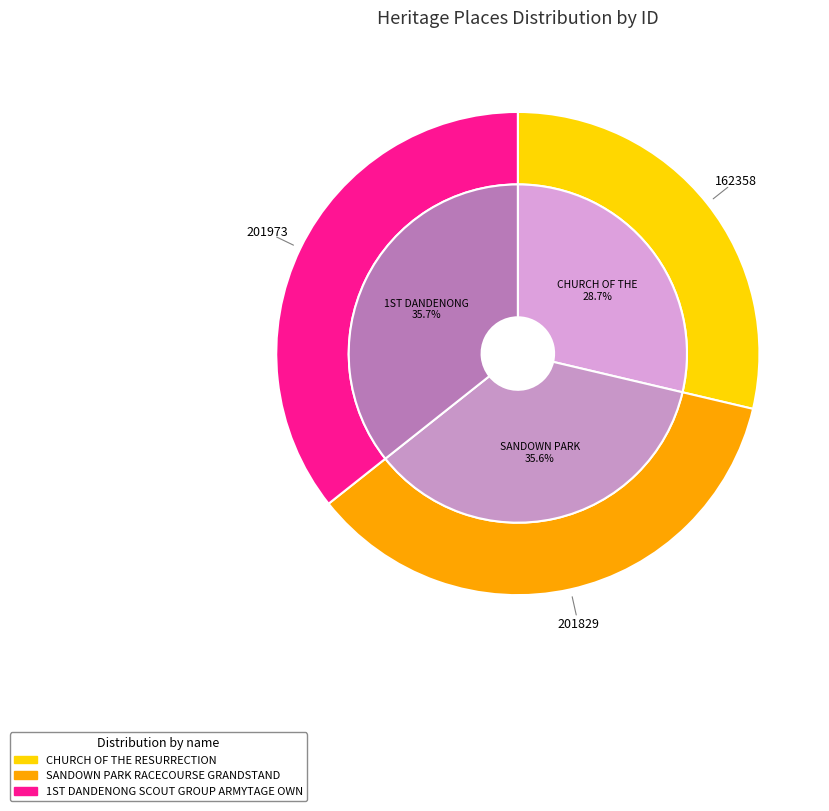

True or false: SANDOWN PARK RACECOURSE GRANDSTAND accounts for 36% of the total.

True